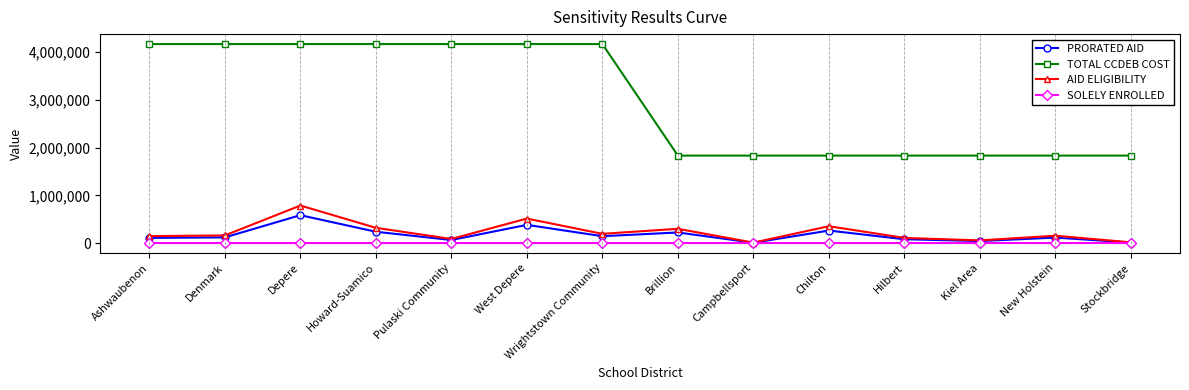

How many values in the SOLELY ENROLLED series are below 8?

7